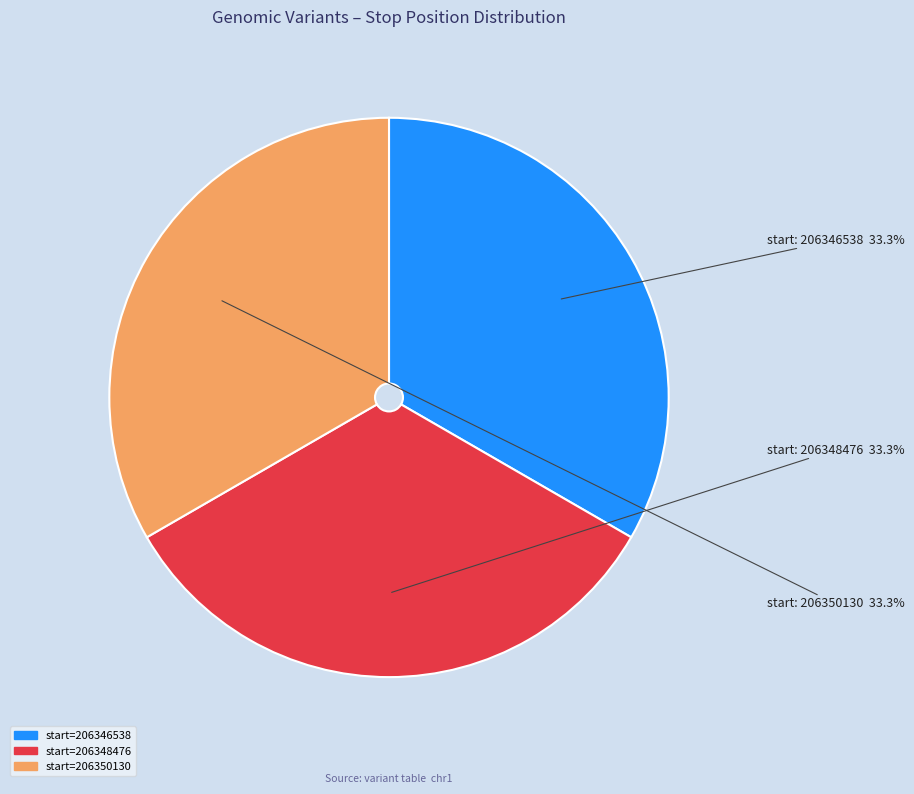

How many segments does this pie chart have?

3